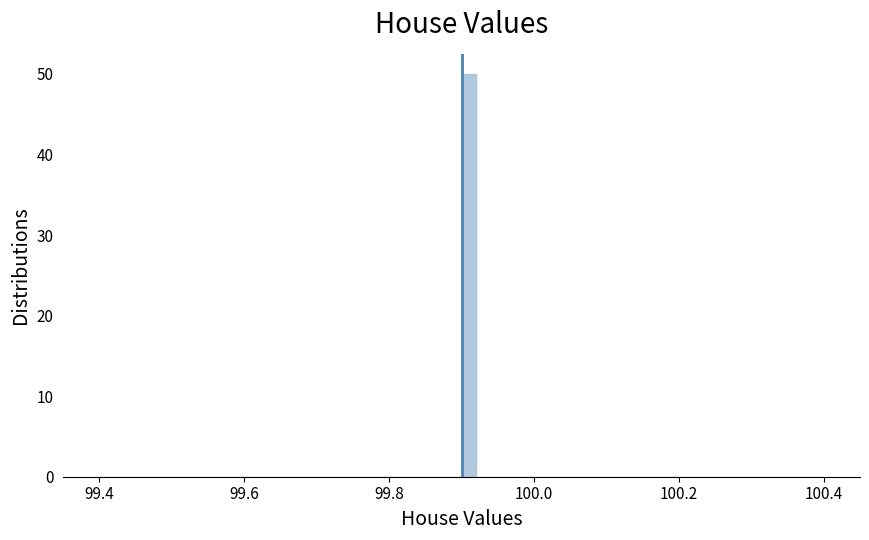

Read against the x-axis, roughly where is the centre of the tallest bar?

99.92